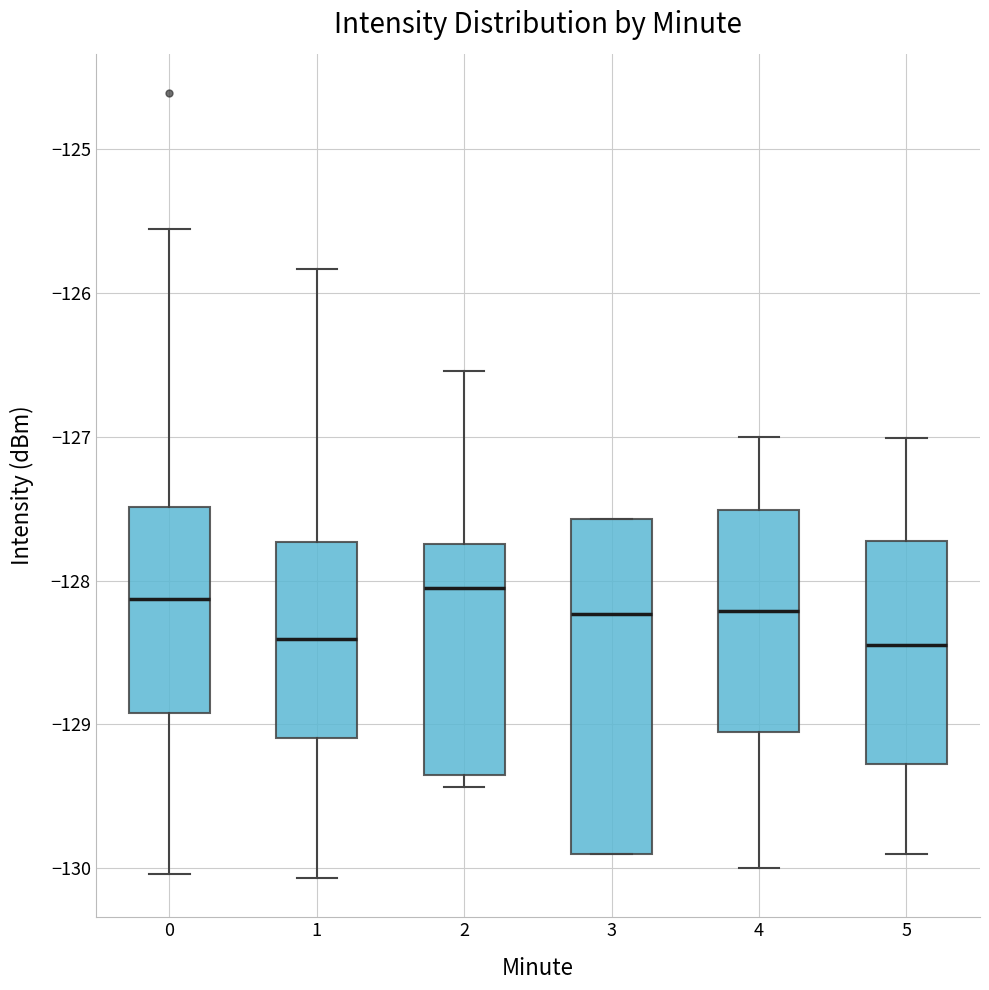

Reading left to right, transcribe this box plot: for each box, give where its median line is, the range the box spans, and where its two whiskers end, as read against the y-axis. The values are not printed on the chart, so give them approximately, as read against the axis.

0: median -128.1, box -128.9 to -127.5, whiskers -130.0 to -125.6
1: median -128.4, box -129.1 to -127.7, whiskers -130.1 to -125.8
2: median -128.0, box -129.4 to -127.7, whiskers -129.4 (just below the box's lower edge) to -126.5
3: median -128.2, box -129.9 to -127.6, whiskers -129.9 to -127.6
4: median -128.2, box -129.1 to -127.5, whiskers -130.0 to -127.0
5: median -128.4, box -129.3 to -127.7, whiskers -129.9 to -127.0